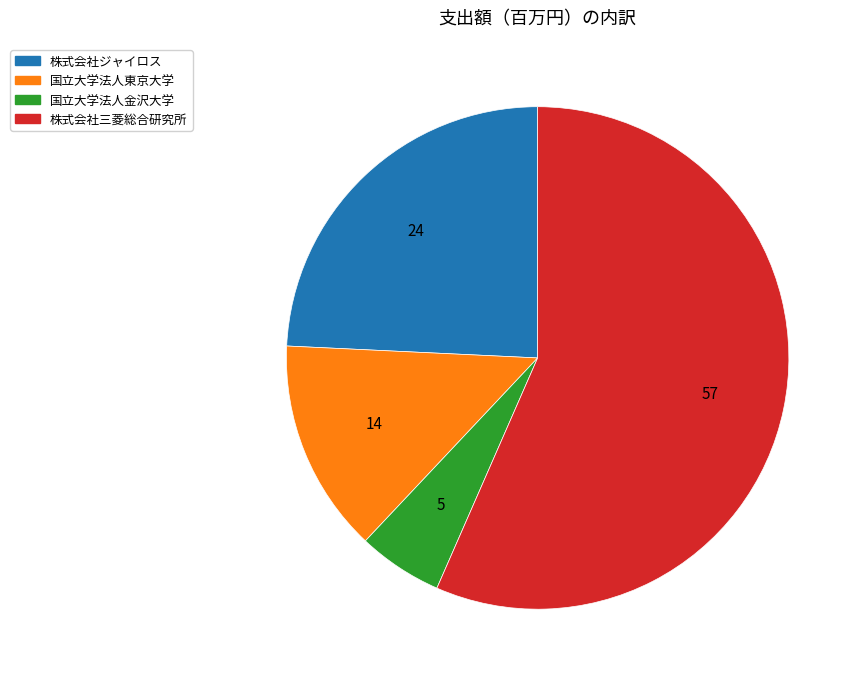

Does 株式会社三菱総合研究所 represent more than half of the total?

Yes